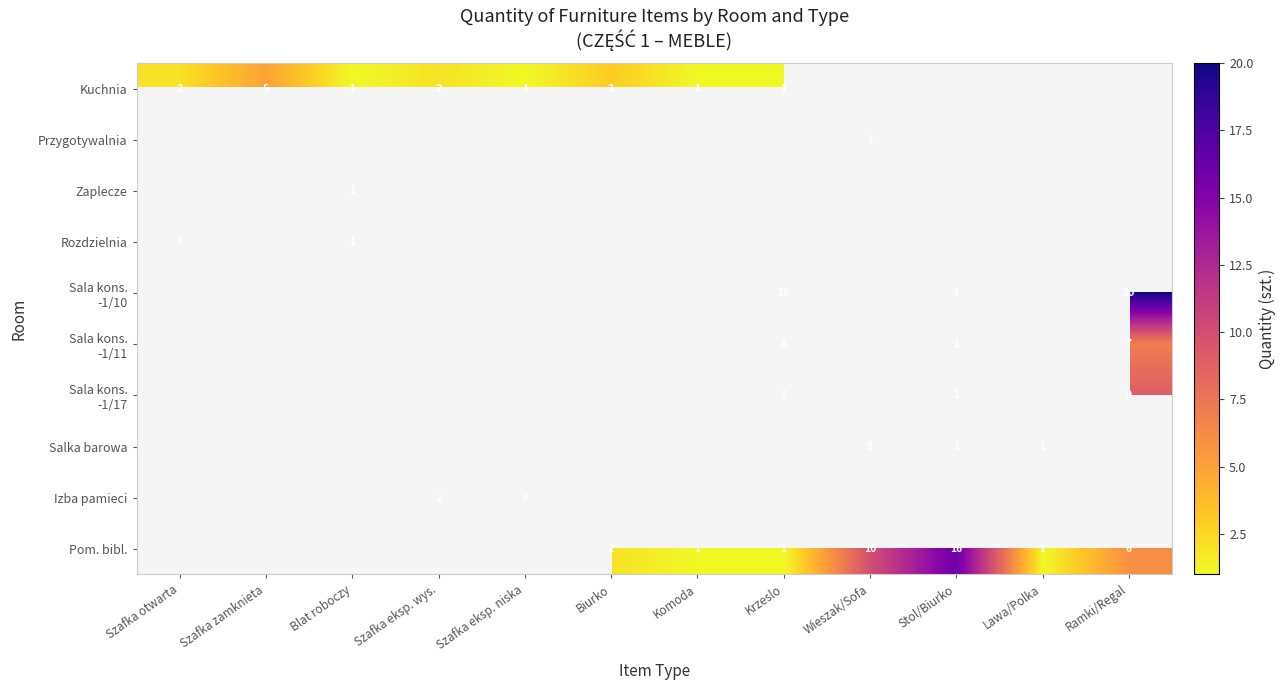

Between Szafka otwarta and Wieszak/Sofa, which is larger?

Wieszak/Sofa